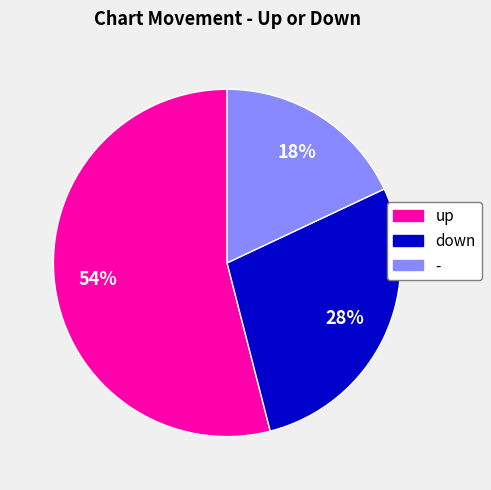

What is the smallest slice in the pie chart?

-